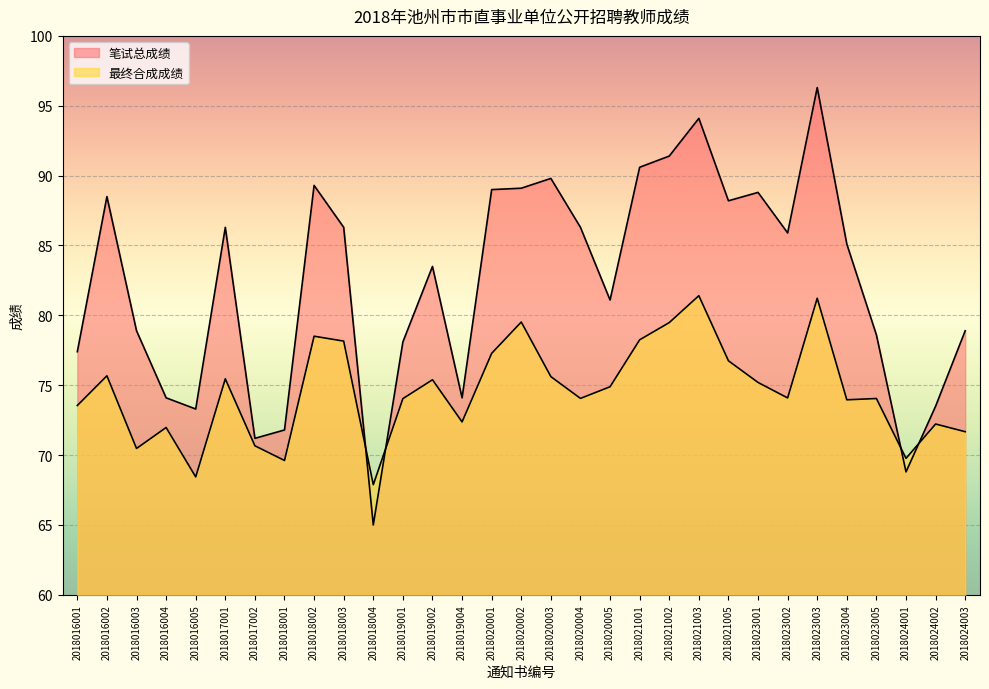

What is the approximate value of 最终合成成绩 at 2018018002?

78.5